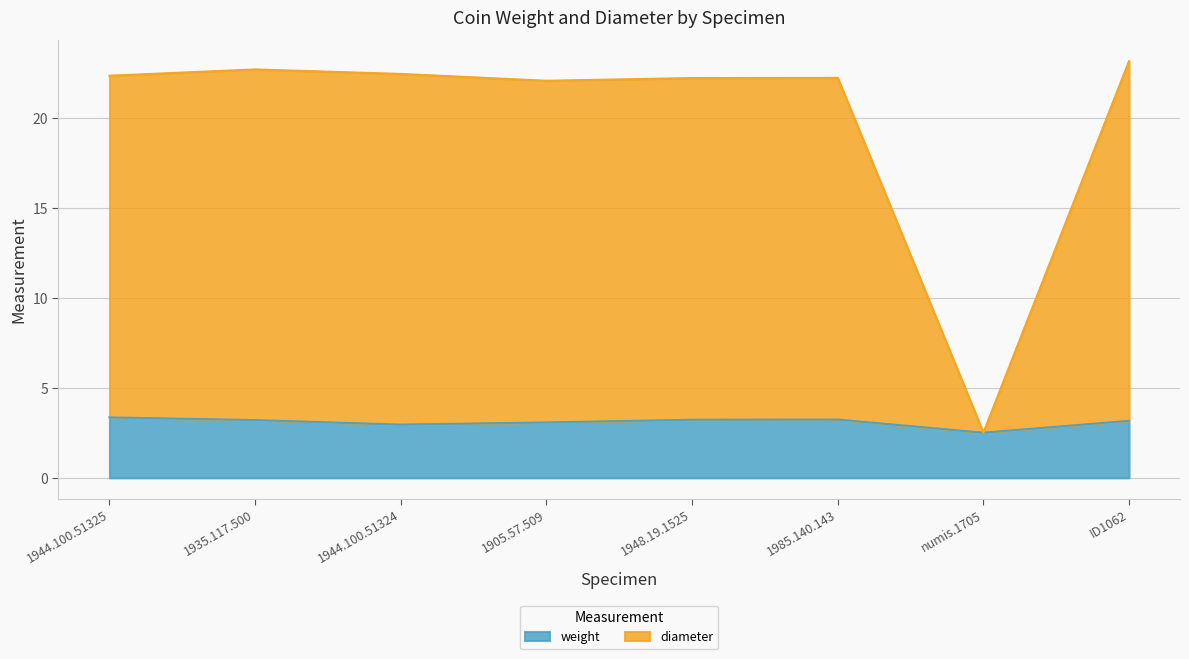

True or false: diameter has more than 0 interior local peaks.

True